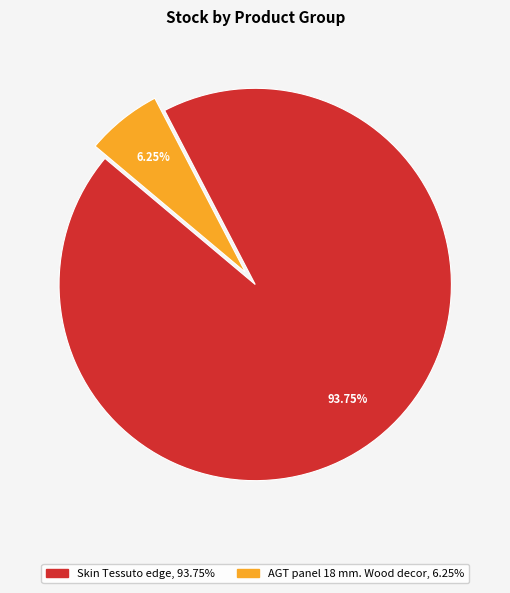

Which category has the biggest portion of the pie?

Skin Tessuto edge (239751769)